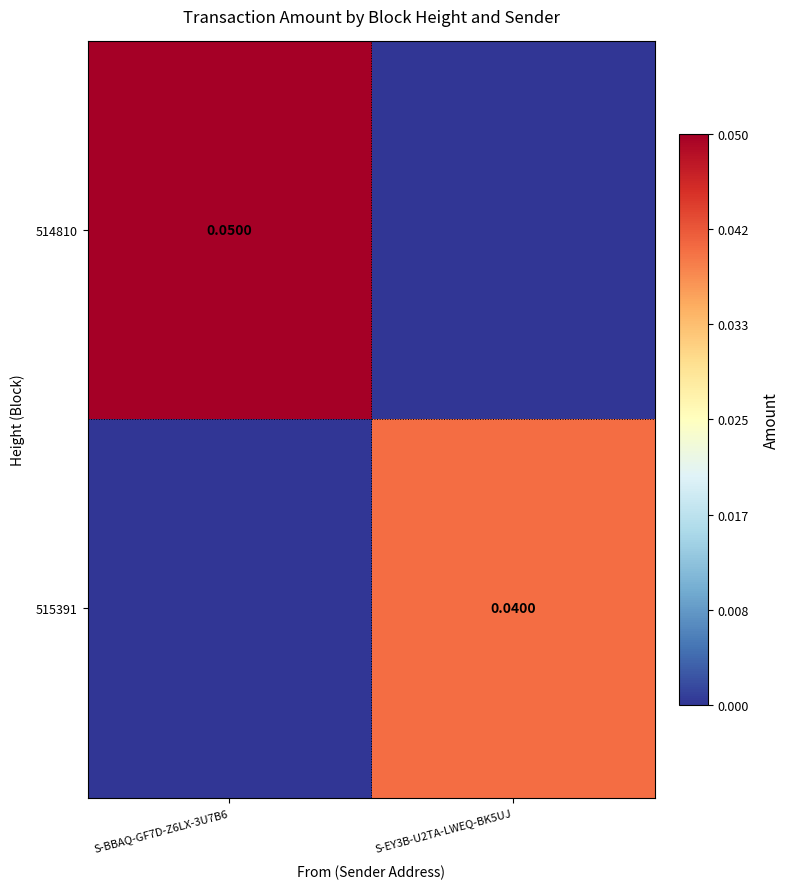

What is the sum of all 514810 values?

0.1